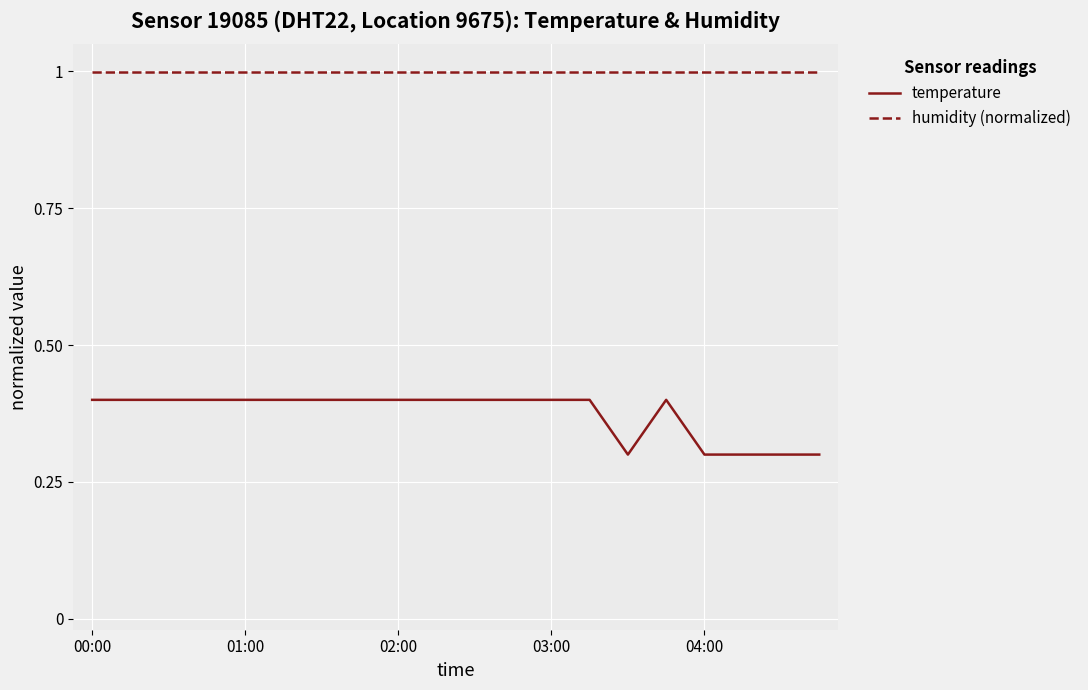

True or false: temperature and humidity (normalized) cross at least once.

False